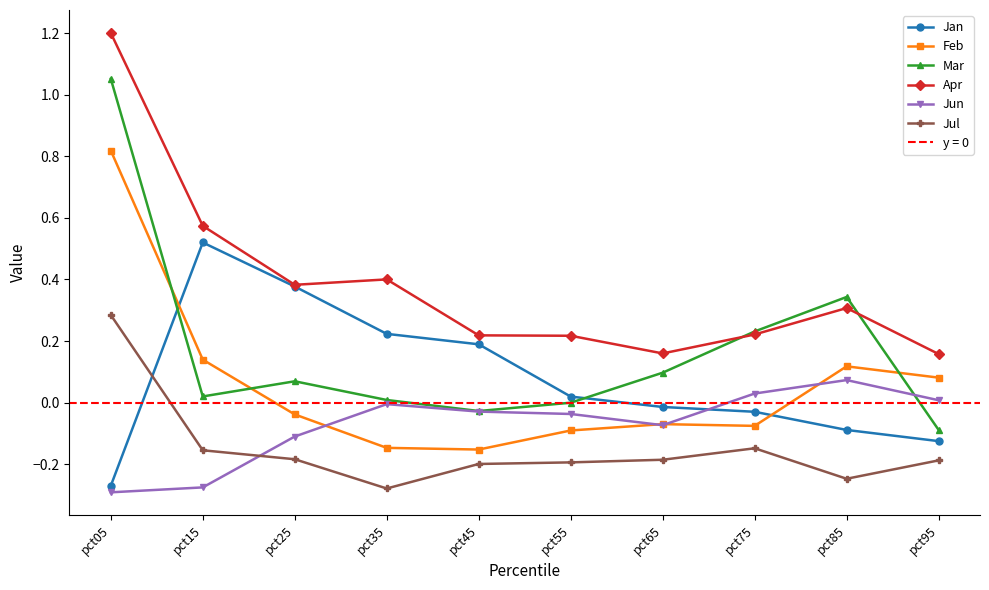

Reading left to right, transcribe all the data shown in this chart.

Jan: -0.3	0.5	0.4	0.2	0.2	0.0	-0.0	-0.0	-0.1	-0.1
Feb: 0.8	0.1	-0.0	-0.1	-0.2	-0.1	-0.1	-0.1	0.1	0.1
Mar: 1.1	0.0	0.1	0.0	-0.0	-0.0	0.1	0.2	0.3	-0.1
Apr: 1.2	0.6	0.4	0.4	0.2	0.2	0.2	0.2	0.3	0.2
Jun: -0.3	-0.3	-0.1	-0.0	-0.0	-0.0	-0.1	0.0	0.1	0.0
Jul: 0.3	-0.2	-0.2	-0.3	-0.2	-0.2	-0.2	-0.1	-0.2	-0.2